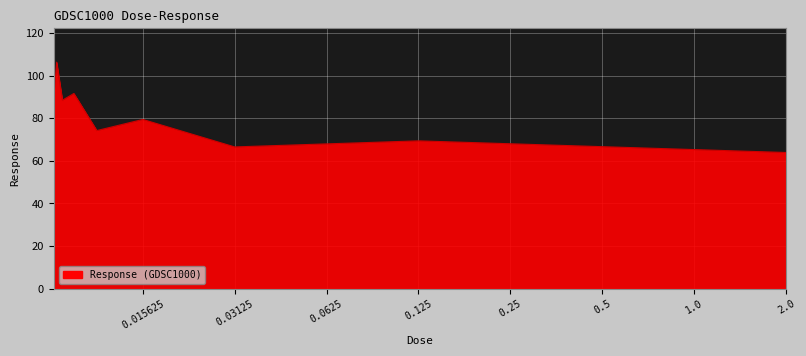

What is the difference between the maximum and minimum values?

42.4